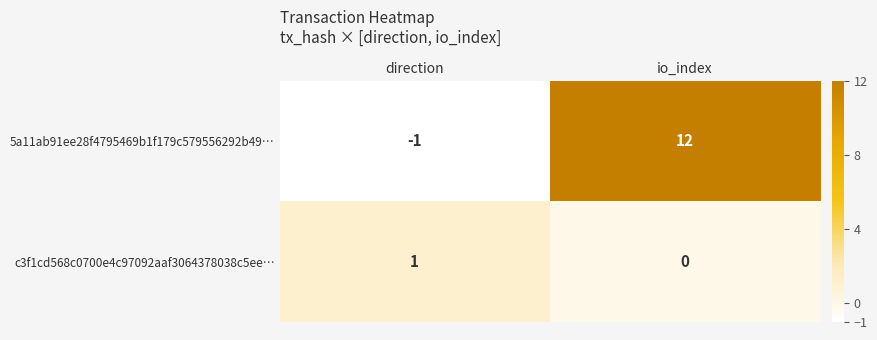

The value of c3f1cd568c0700e4c97092aaf3064378038c5ee… at direction is 2. True or false?

False